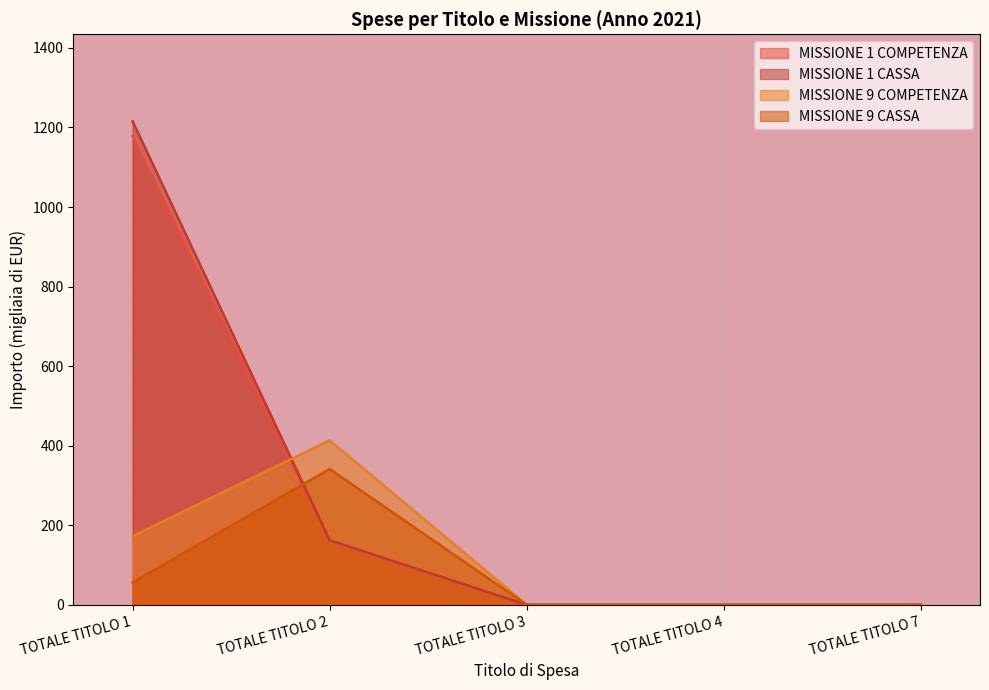

What are all the series names shown in the legend?

MISSIONE 1 COMPETENZA, MISSIONE 1 CASSA, MISSIONE 9 COMPETENZA, MISSIONE 9 CASSA